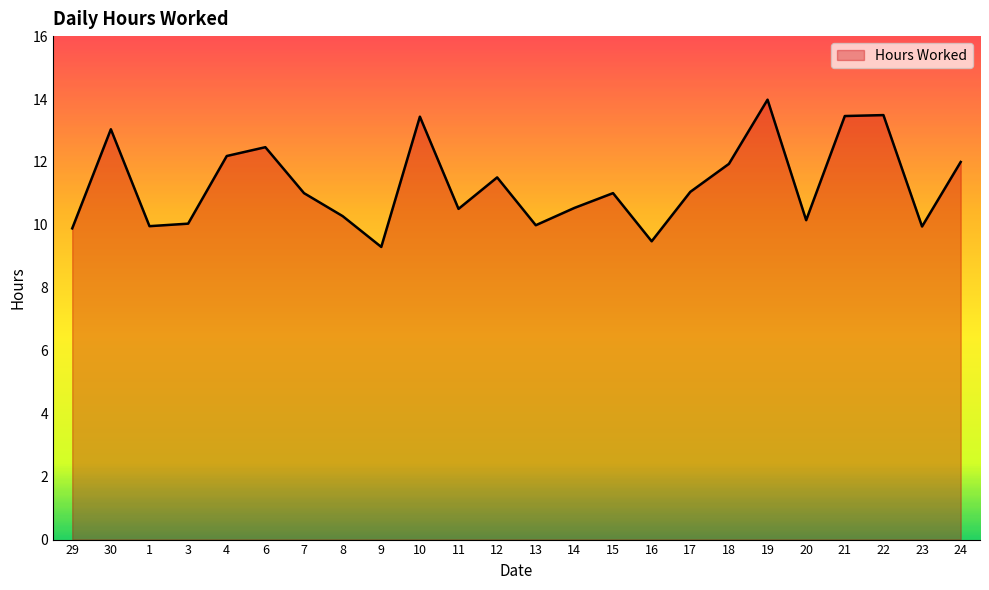

Read the value at 24.

12.0